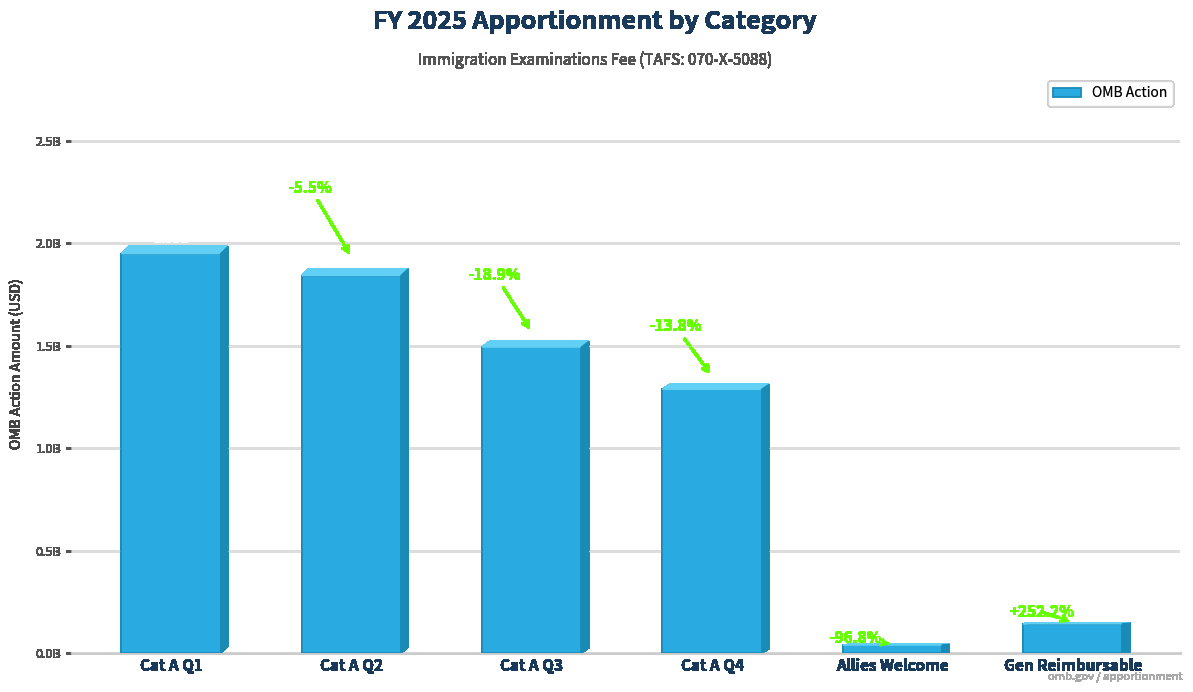

Reading left to right, transcribe all the data shown in this chart.

Cat A Q1=1949954287	Cat A Q2=1843282740	Cat A Q3=1494021842	Cat A Q4=1288295681	Allies Welcome=40724812	Gen Reimbursable=143435552